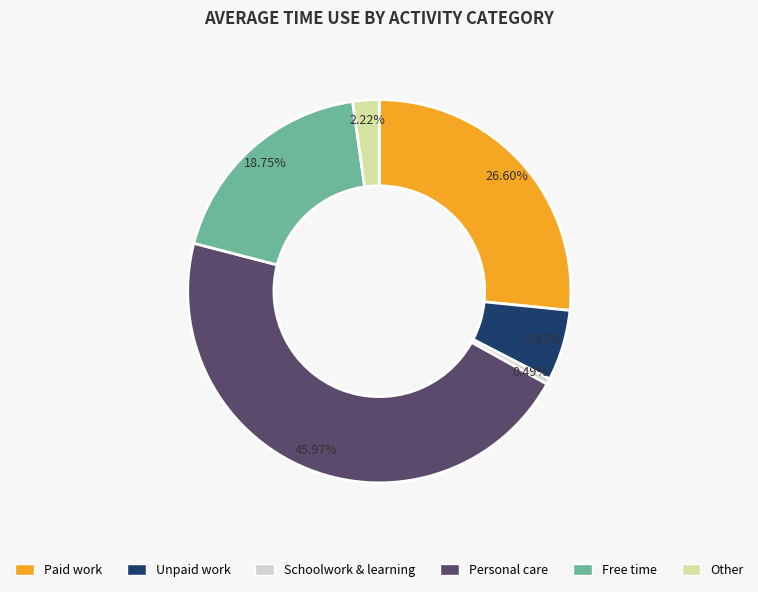

What percentage is the Paid work slice, to the nearest percent?

27%